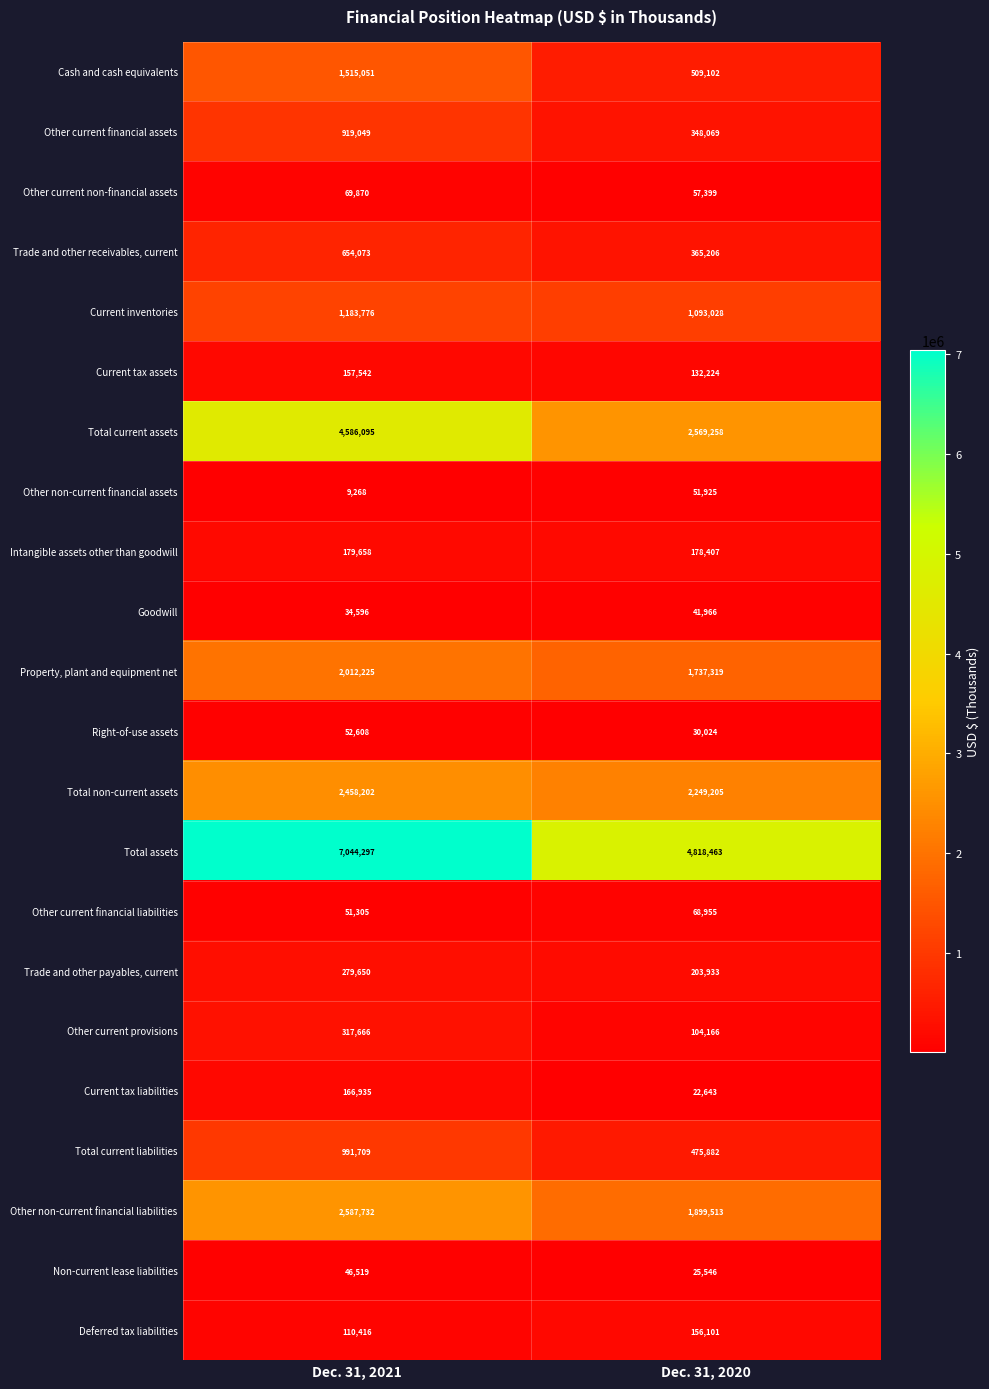

What is the sum of all Other current financial assets values?

1267118